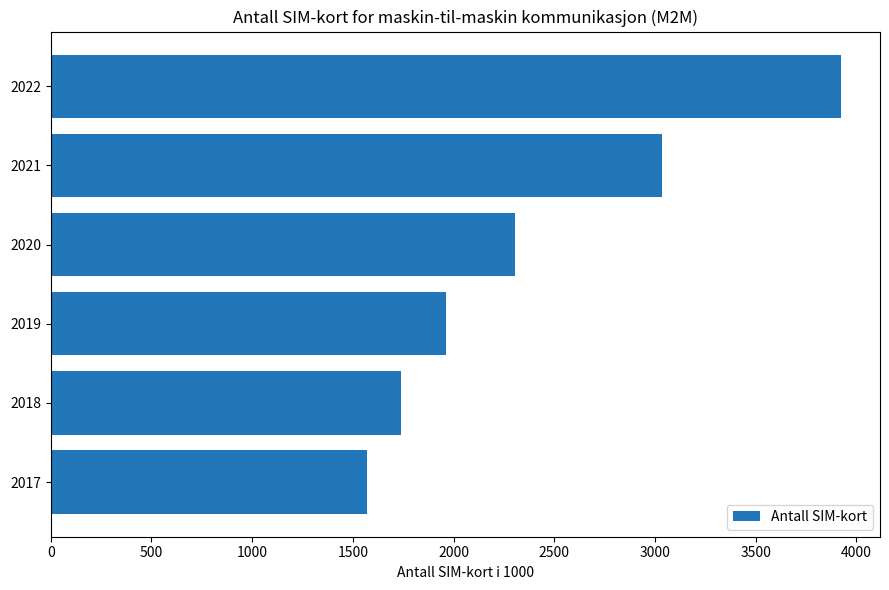

How many bars are there in total?

6